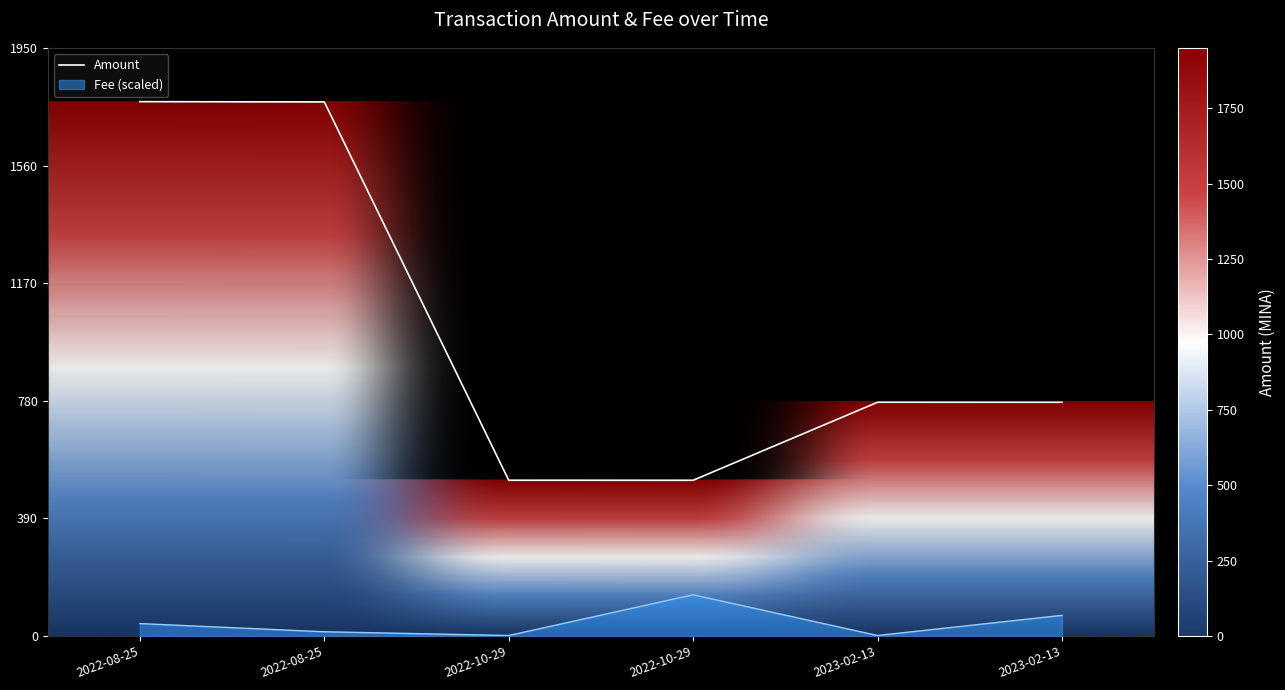

At which label does Fee reach its peak?

2022-10-29